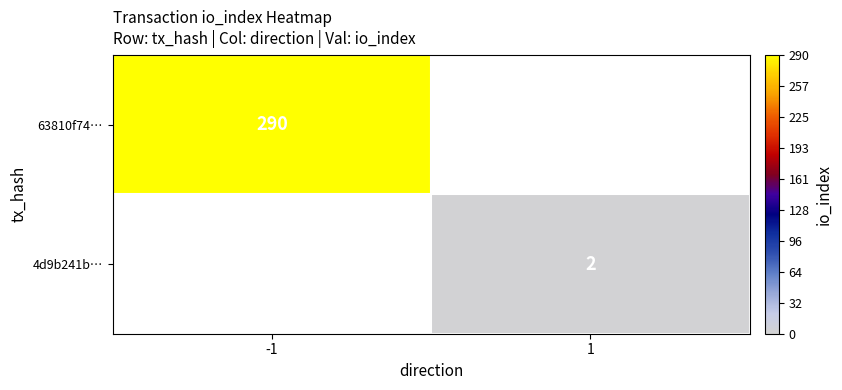

Is the value of 63810f74… at -1 greater than the value of 4d9b241b… at 1?

Yes